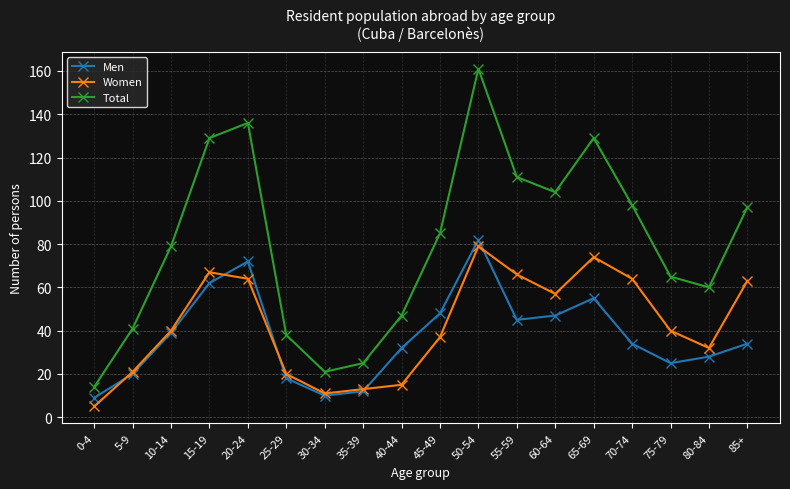

What is the sum of all Men values?

672